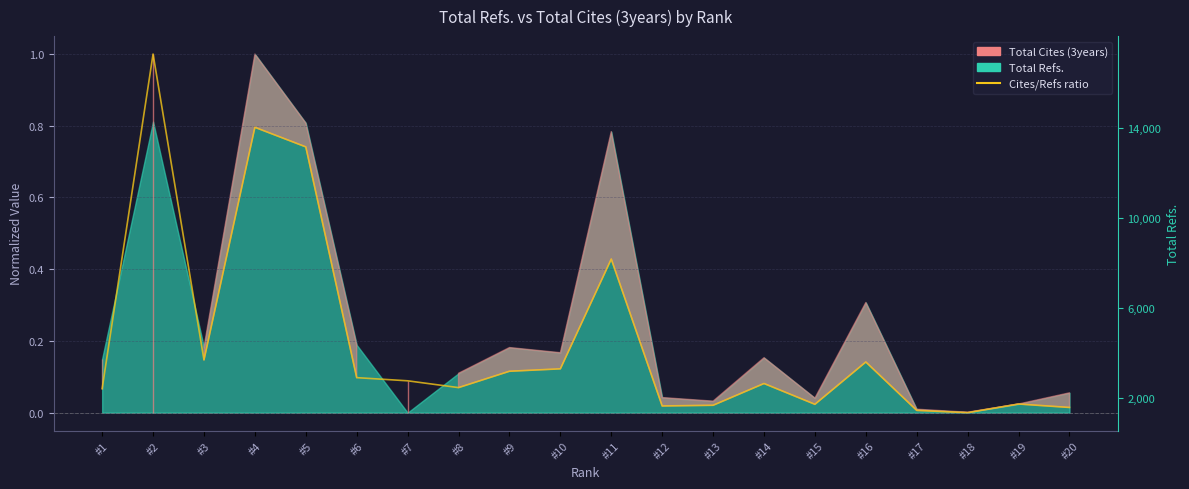

True or false: the data shows 0.1 at #7.

True